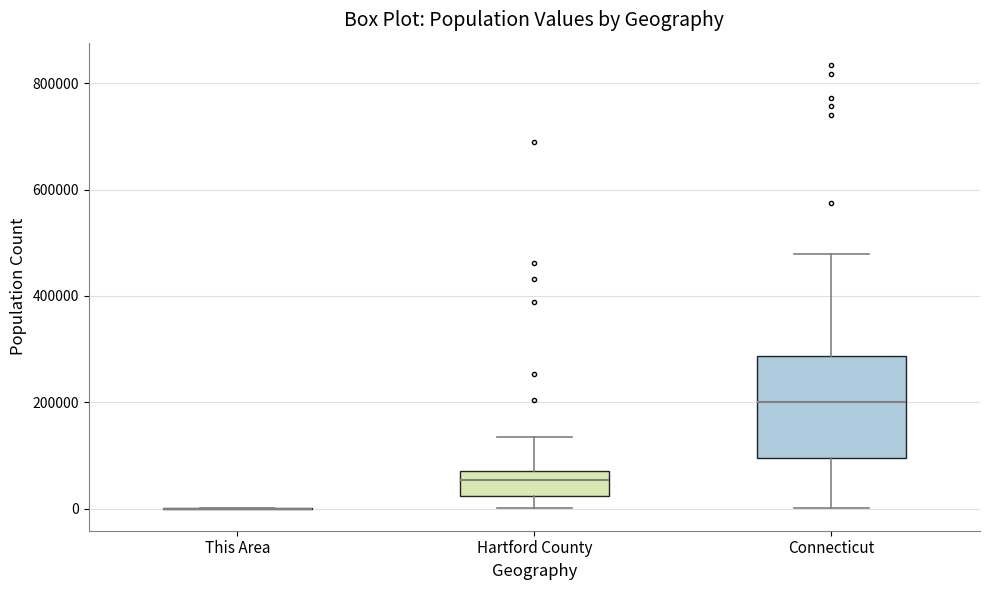

Reading left to right, transcribe this box plot: for each box, give where its median line is, the range the box spans, and where its two whiskers end, as read against the y-axis. The values are not printed on the chart, so give them approximately, as read against the axis.

This Area: box collapsed to a line at 0, whiskers 0 to 0
Hartford County: median 60000, box 20000 to 80000, whiskers 0 to 140000
Connecticut: median 200000, box 100000 to 280000, whiskers 0 to 480000